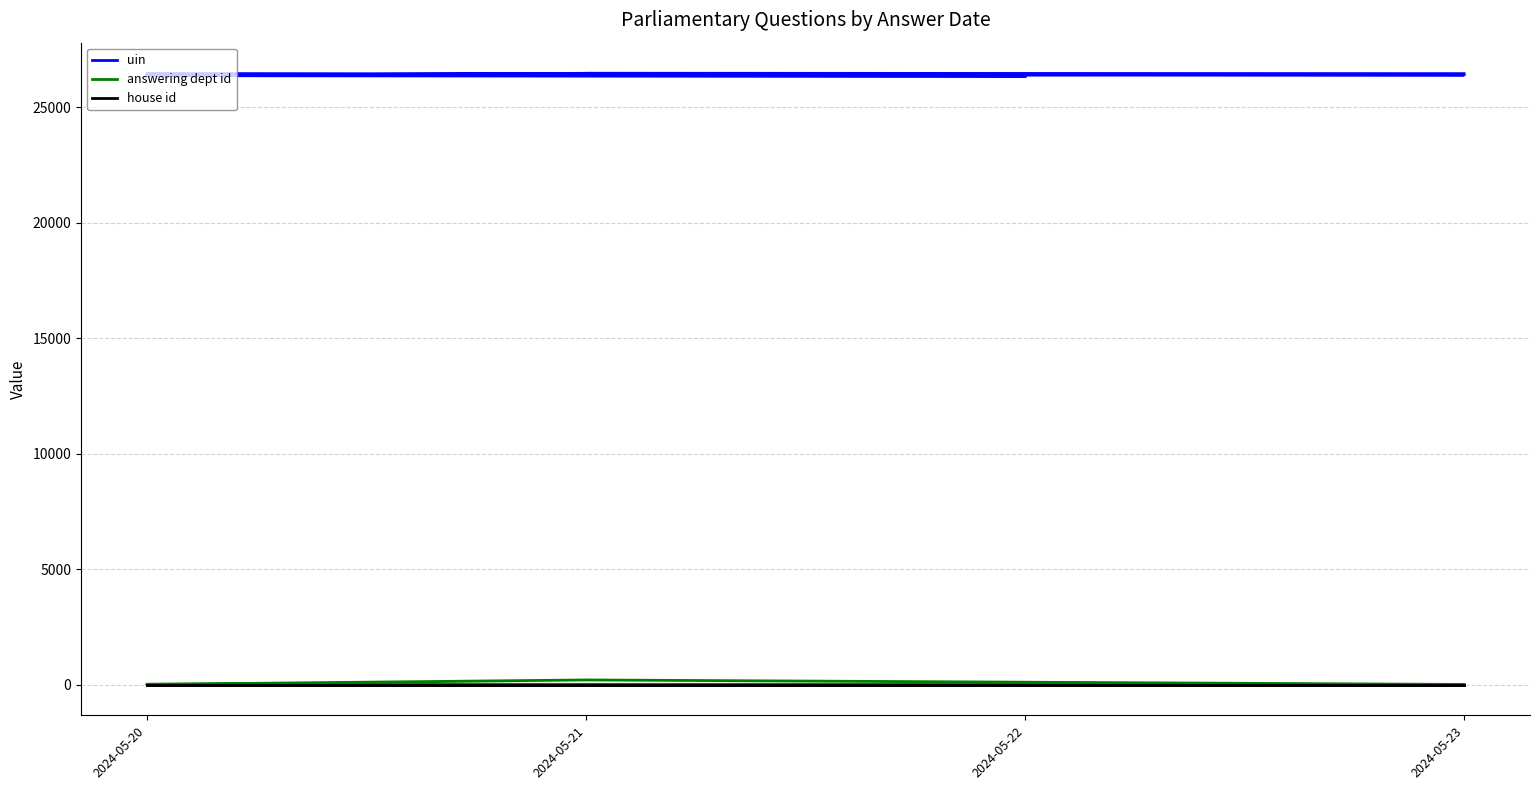

True or false: house id and answering dept id intersect in this chart.

False